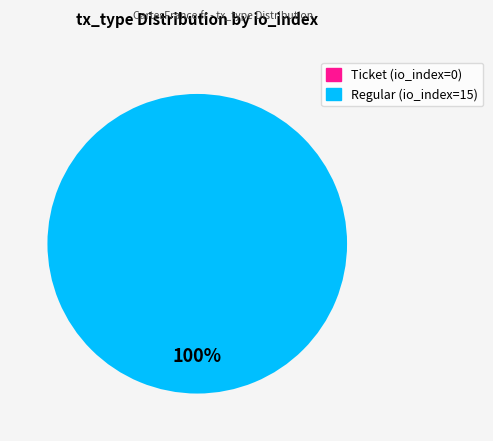

Which slice represents more than half of the pie?

Regular (io_index=15)